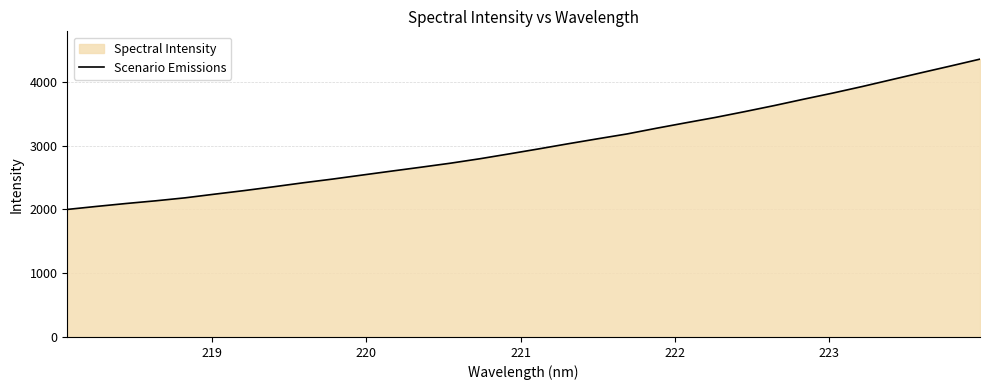

What is the difference between the maximum and minimum values?

2355.2